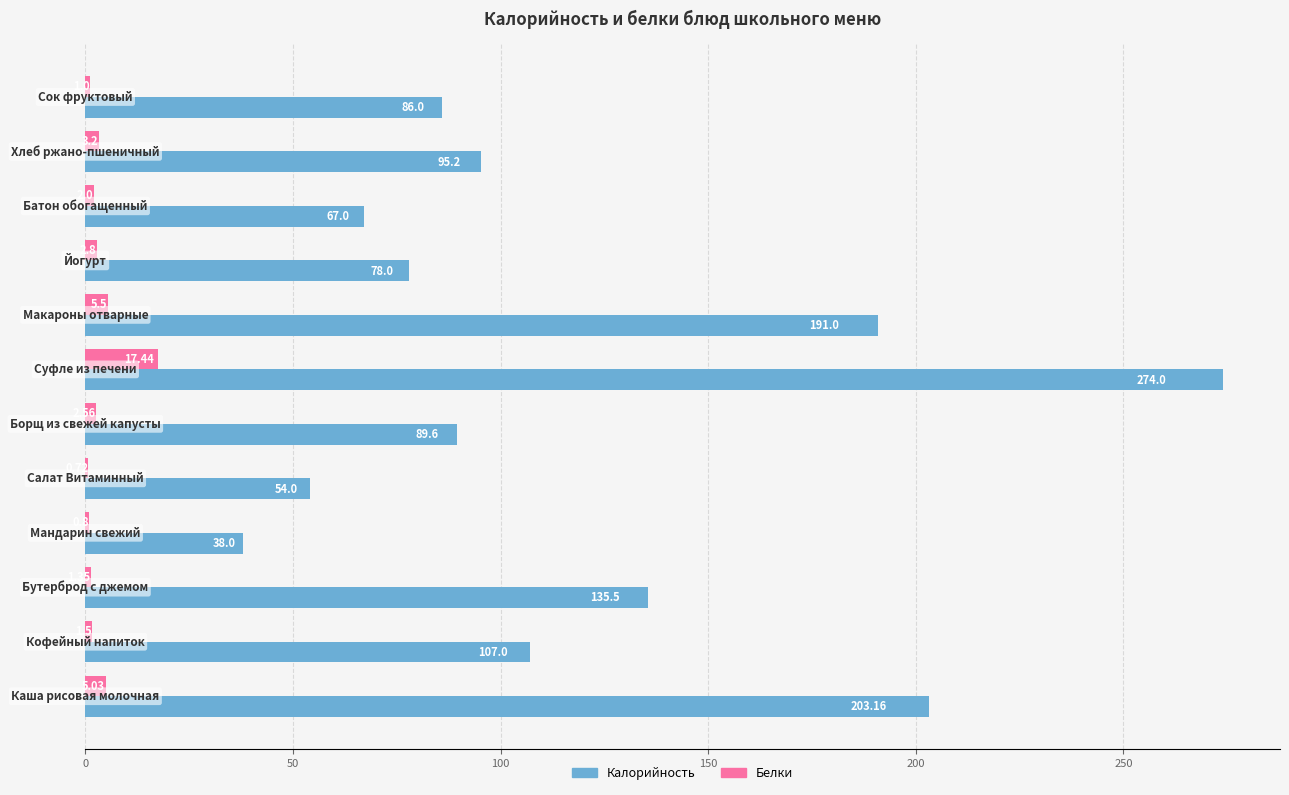

Which series has the largest total across all categories?

Калорийность